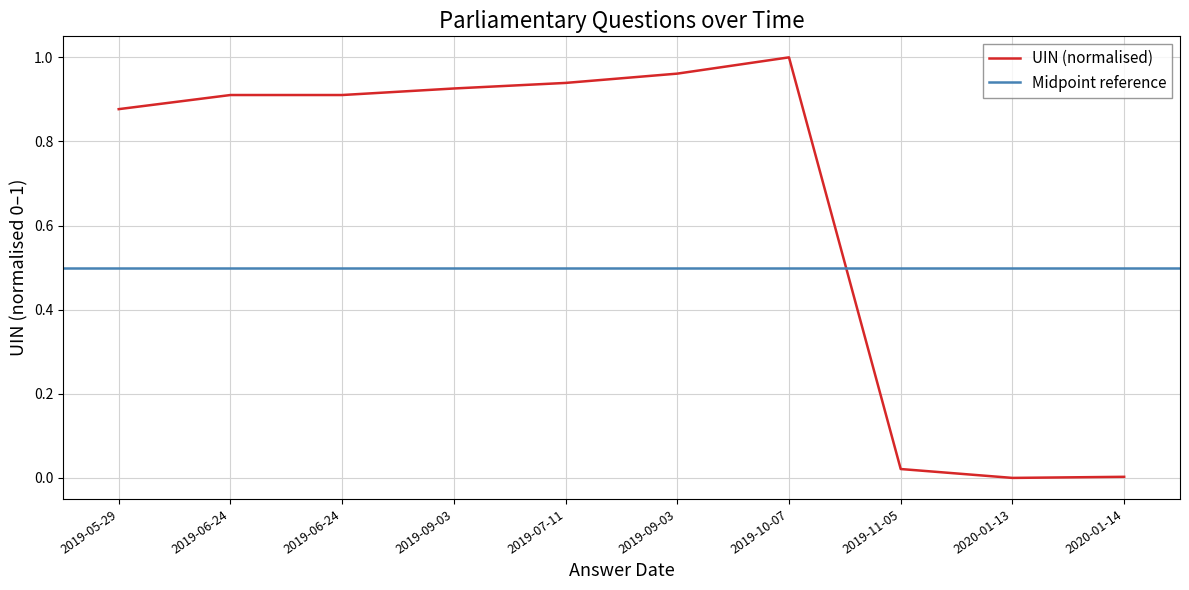

List the labels in order of value, smallest first.

2020-01-13, 2020-01-14, 2019-11-05, 2019-05-29, 2019-06-24, 2019-06-24, 2019-09-03, 2019-07-11, 2019-09-03, 2019-10-07